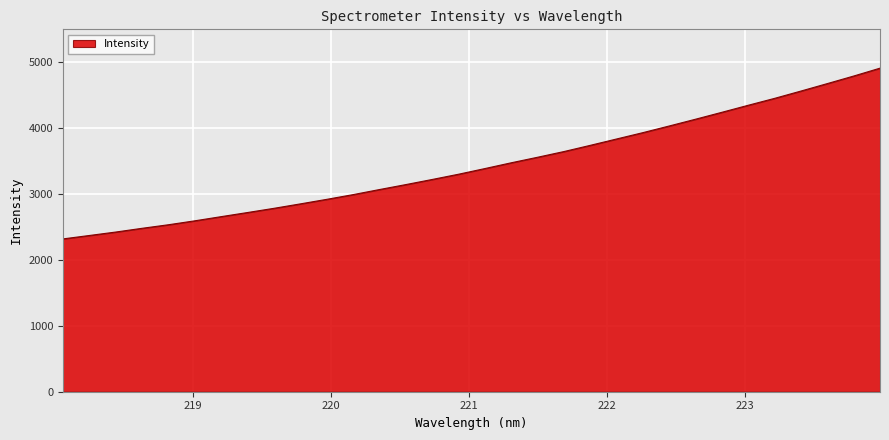

What is the smallest value displayed?

2314.8